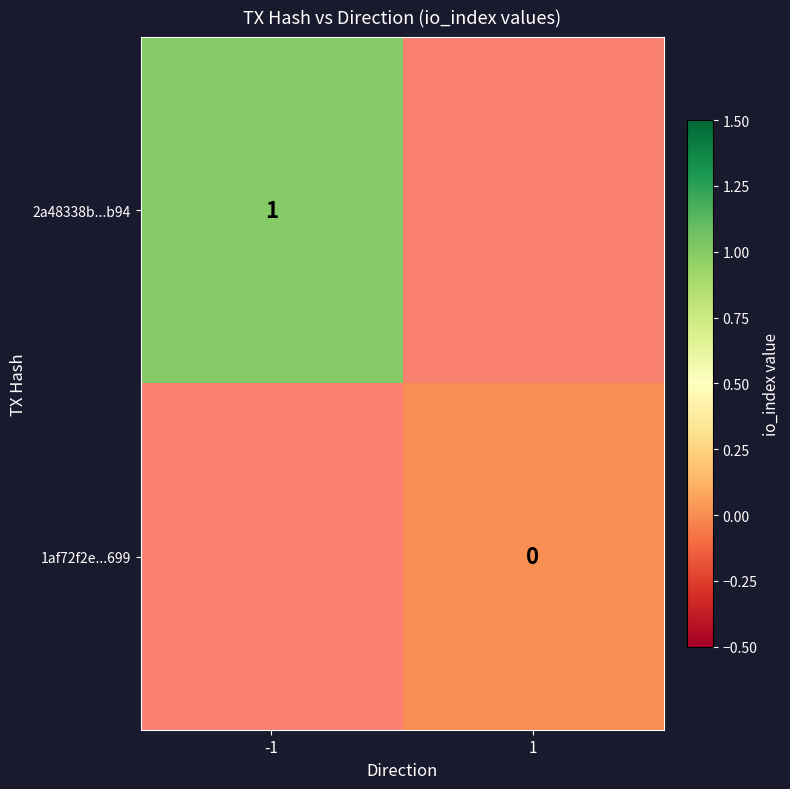

True or false: 2a48338b...b94 has a value of 1 at -1.

True